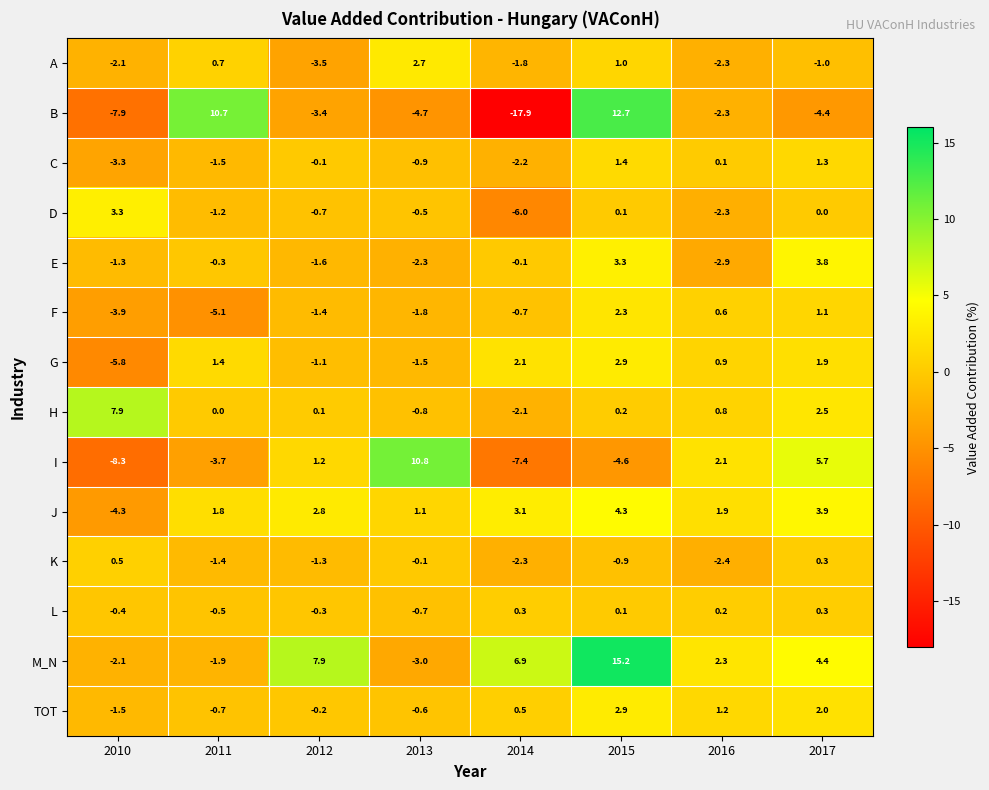

What is the difference between the second highest and second lowest values in the J series?

2.8